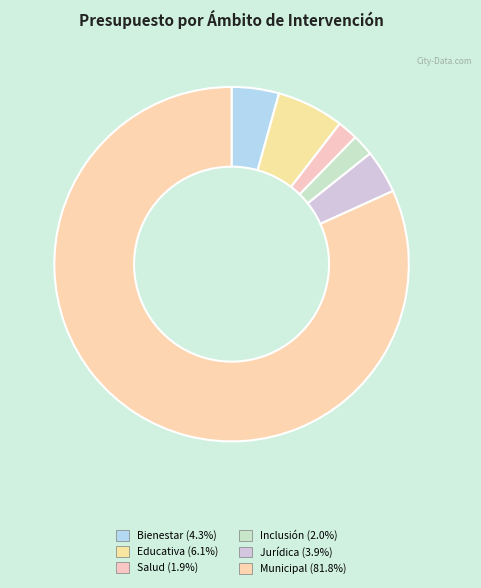

How many segments does this pie chart have?

6